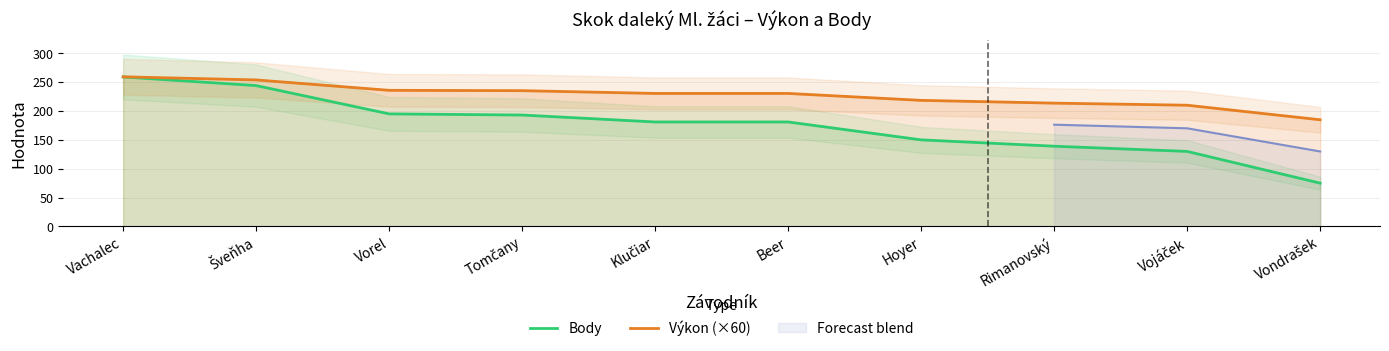

What is the minimum value shown in the chart?

75.0